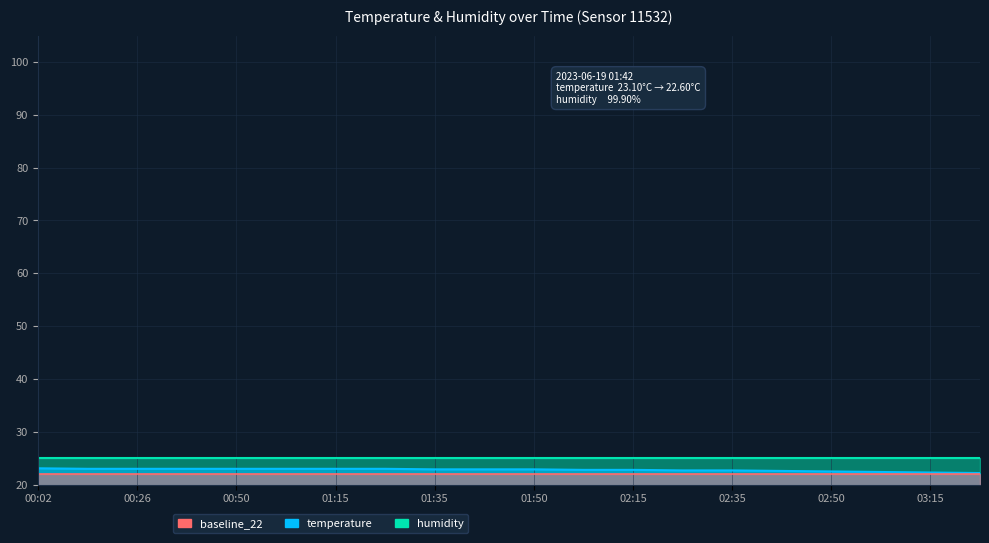

What is the smallest value displayed?

22.2